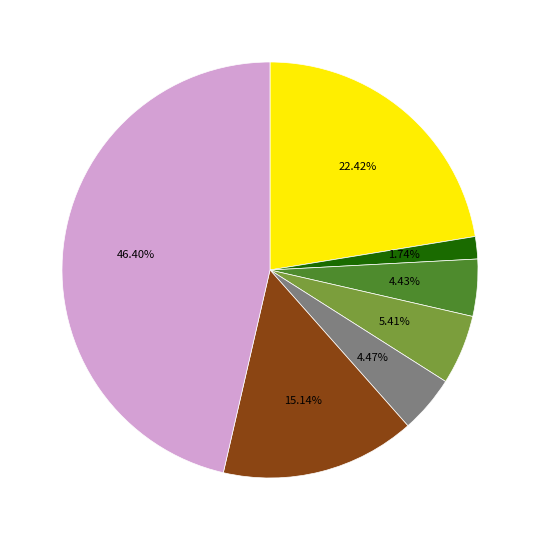

Is there a majority slice in this chart?

No